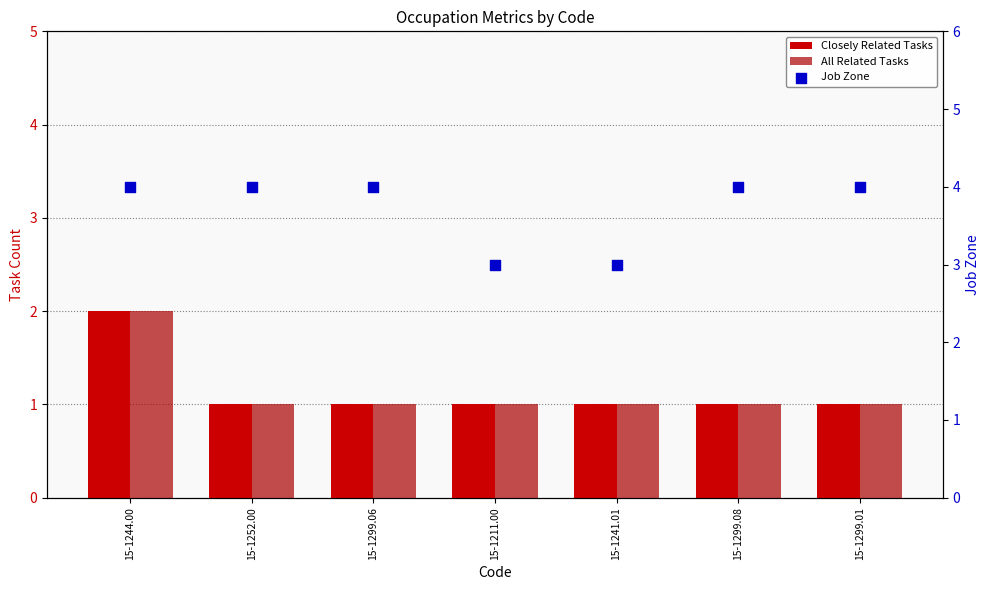

Which series contains the lowest Y value?

Closely Related Tasks